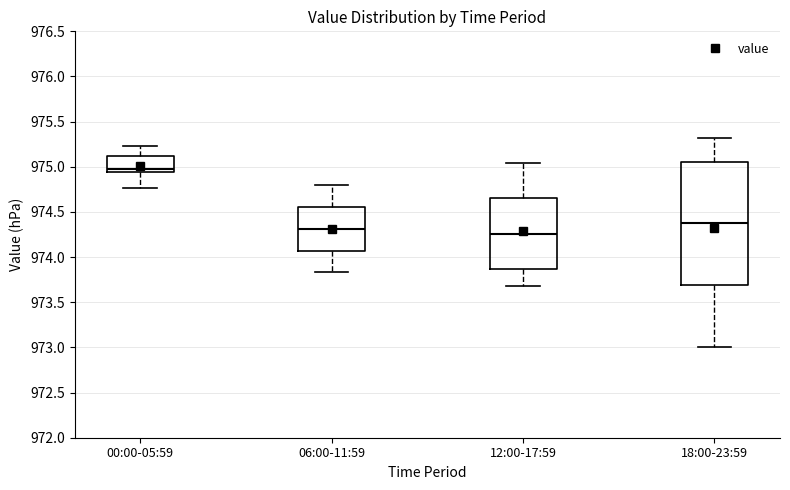

Which box is the tallest, from its lower edge to its upper edge?

18:00-23:59